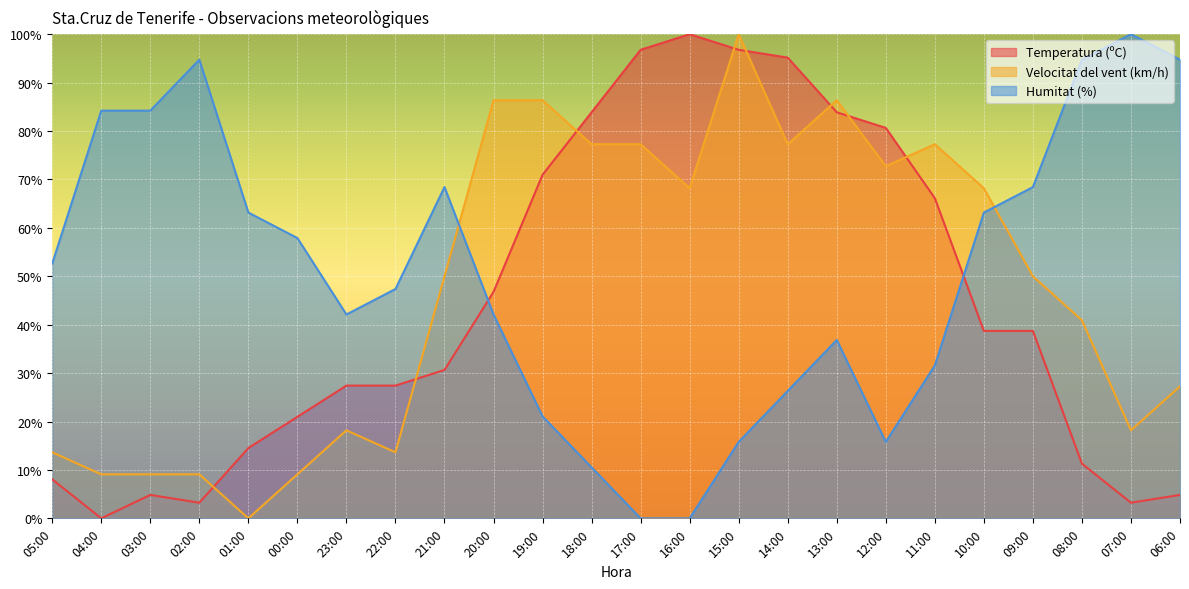

Between 05:00 and 21:00, which series saw the biggest shift?

Velocitat del vent (km/h)